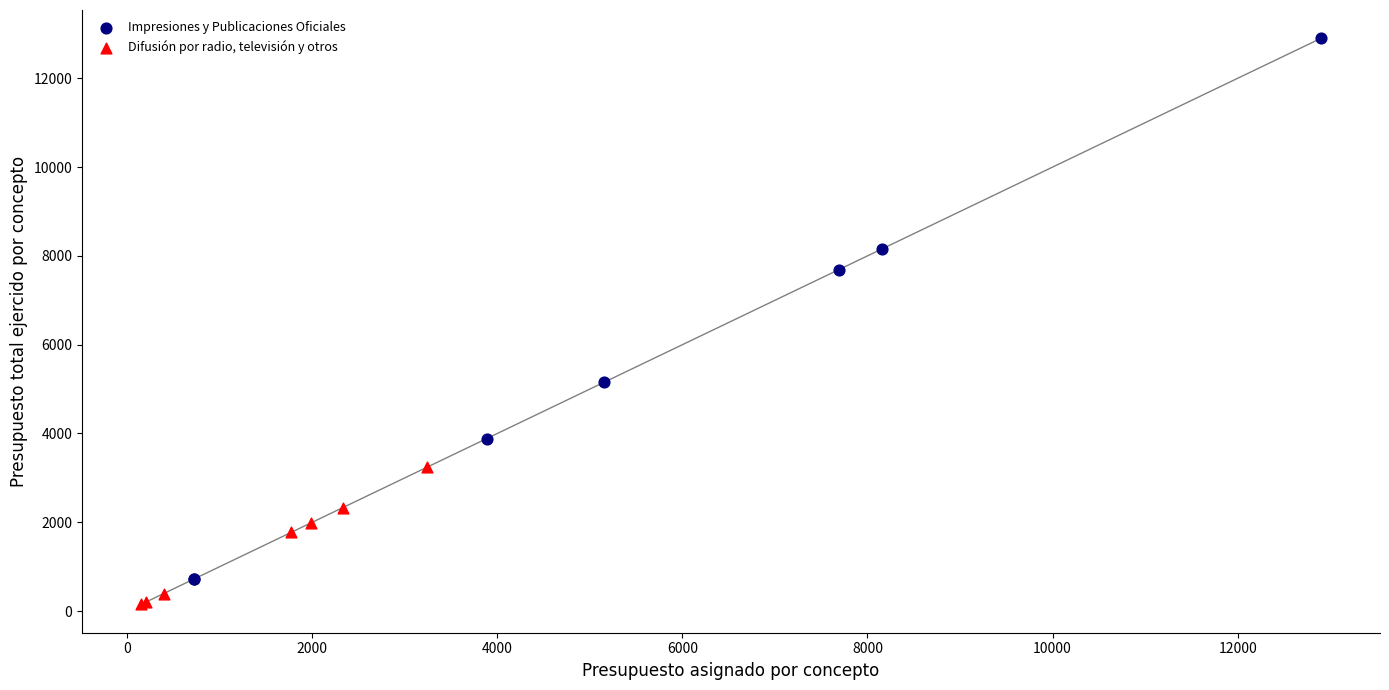

Which series has the widest spread of Y values?

Impresiones y Publicaciones Oficiales